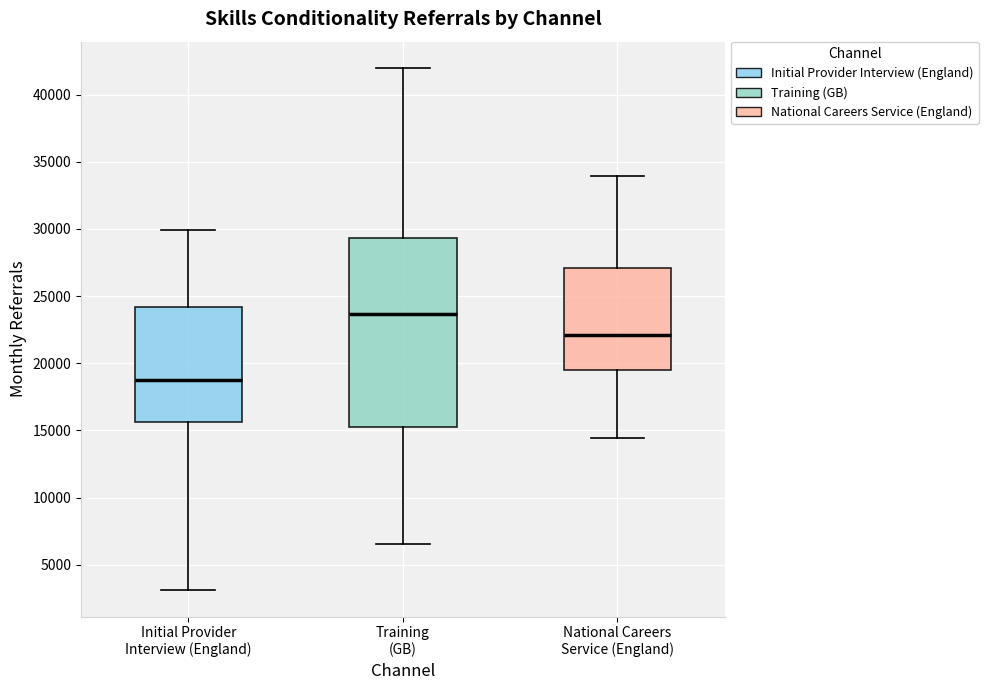

Comparing the boxes themselves (not the whiskers), which one is the tallest?

Training (GB)